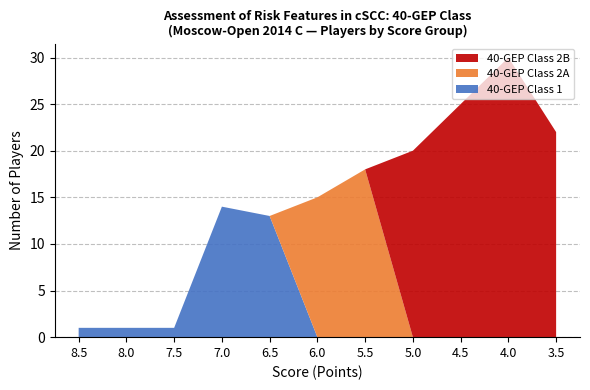

Which category has the highest value in the 40-GEP Class 1 series?

7.0